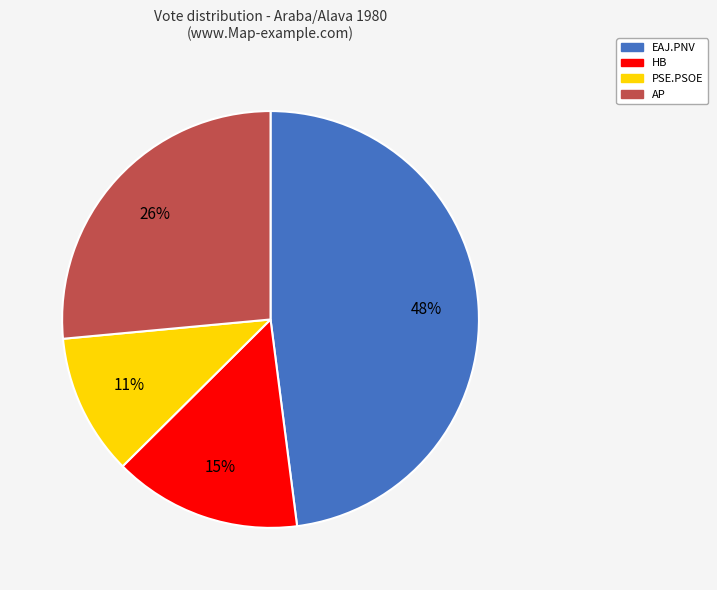

Is there a majority slice in this chart?

No